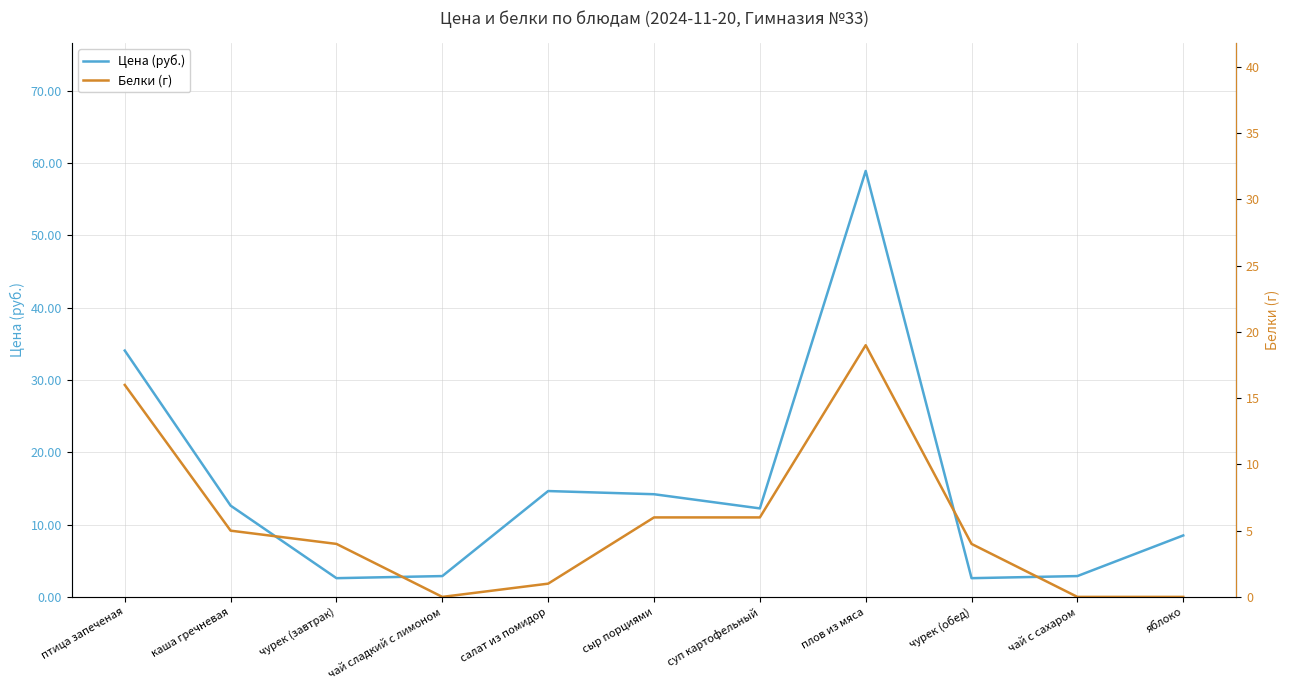

What is the total value across all series at салат из помидор?

15.6